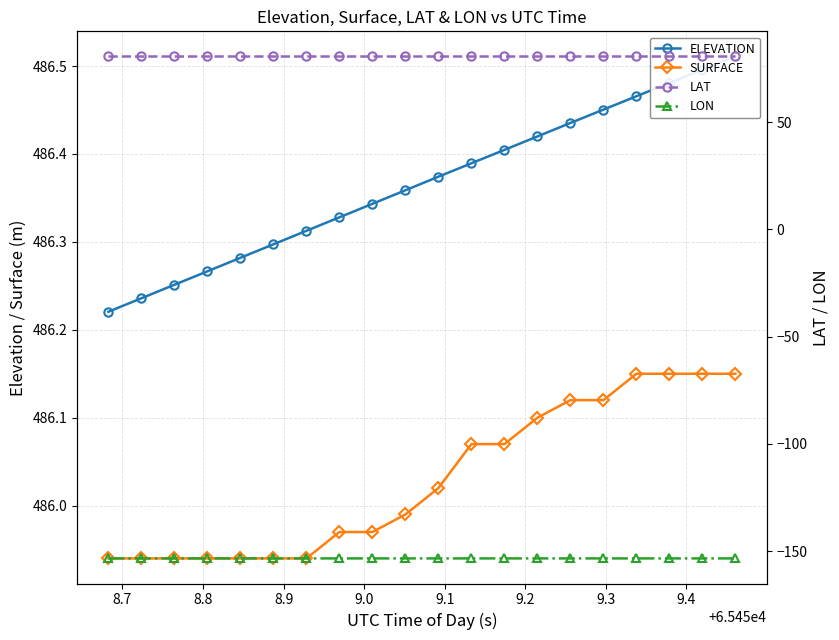

True or false: SURFACE and LON cross at least once.

False